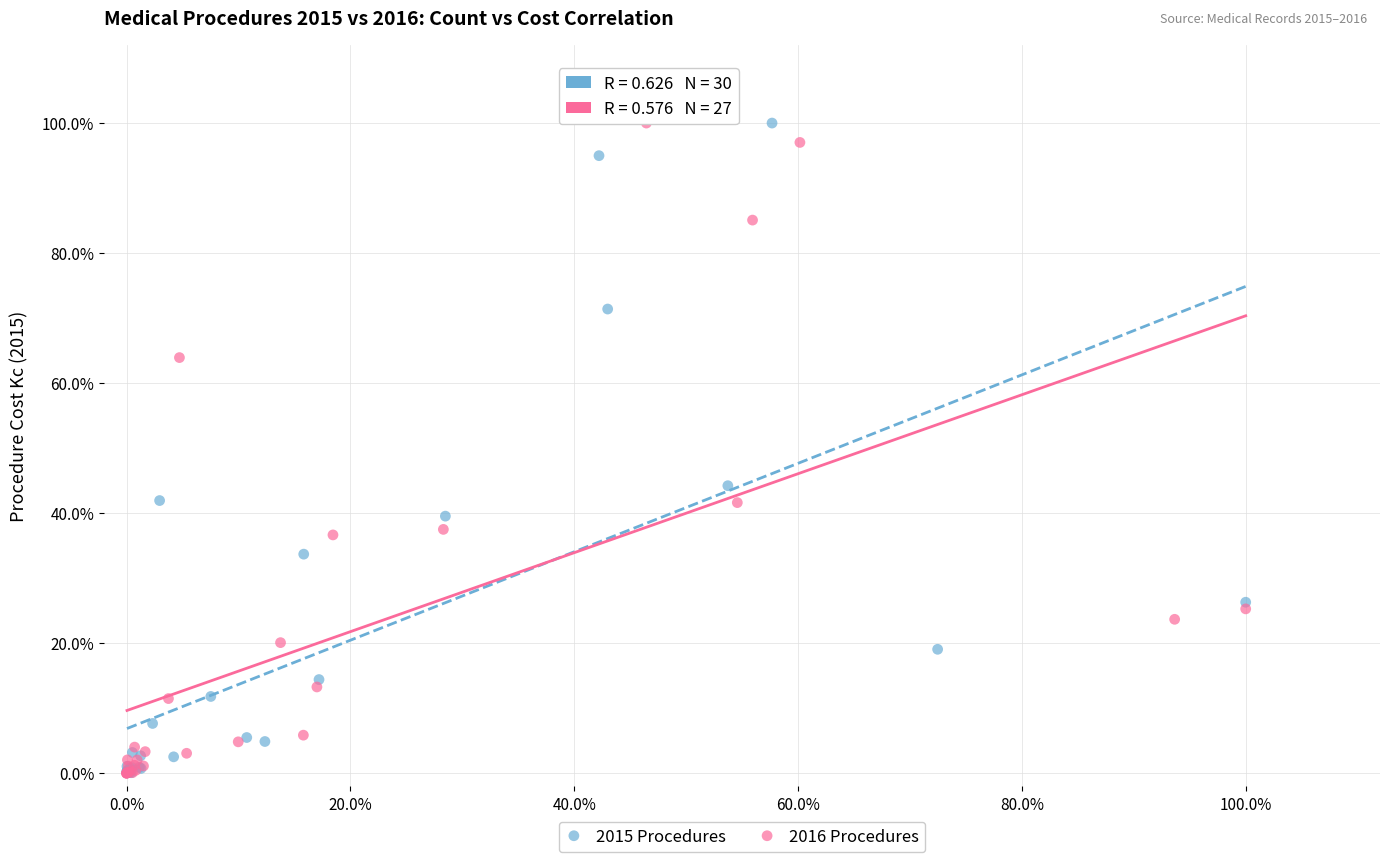

What are all the series names shown in the legend?

2015 Procedures, 2016 Procedures